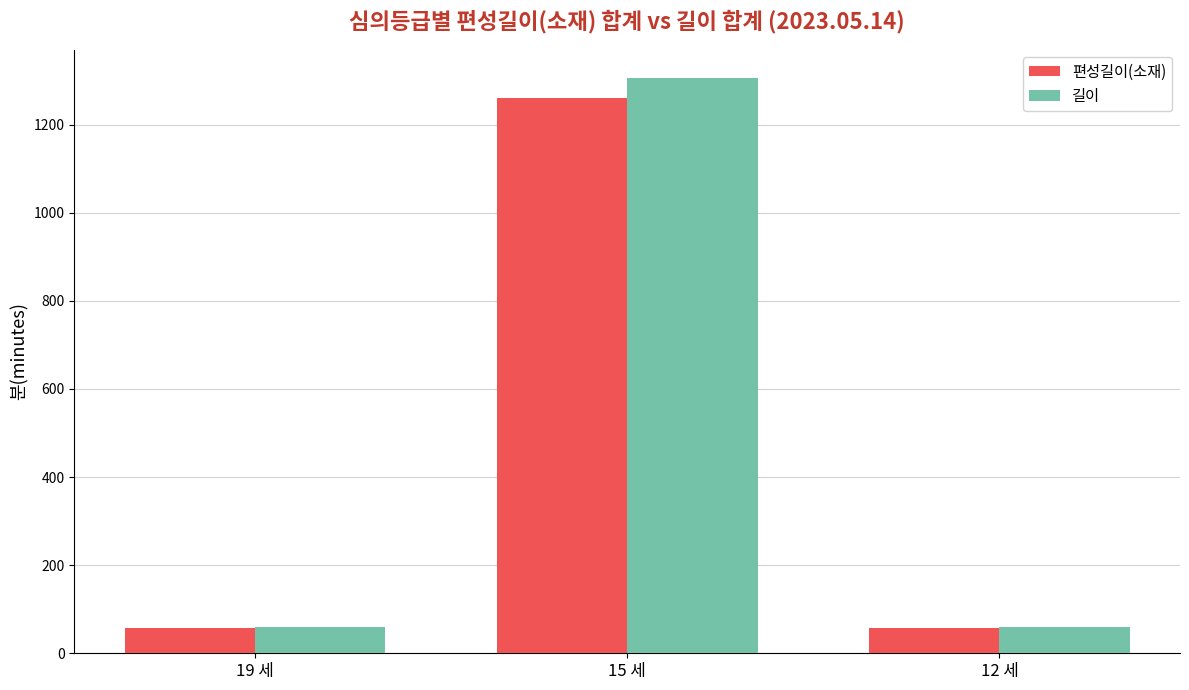

What is the approximate value of 길이 at 12 세?

60